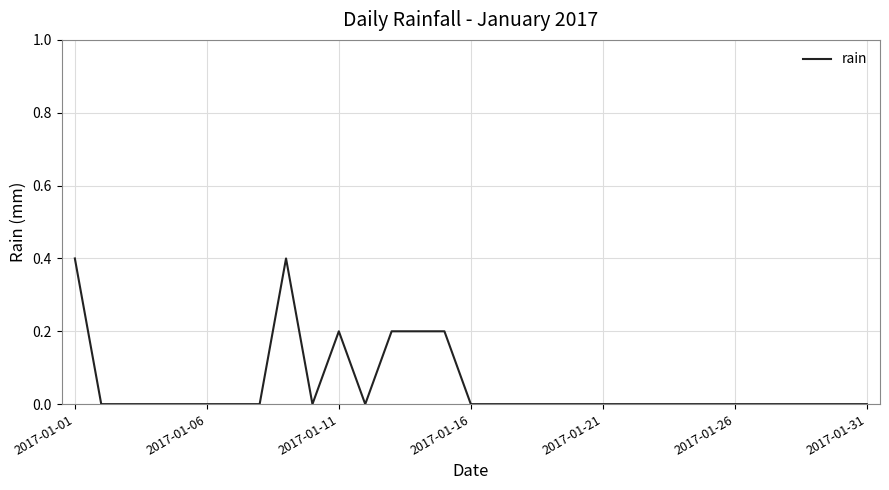

What is the maximum value shown in the chart?

0.4